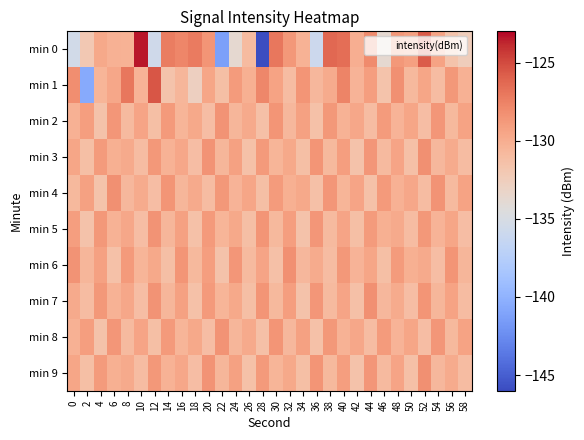

Rank the series by their maximum value, from lowest to highest.

min 2, min 5, min 8, min 3, min 4, min 6, min 7, min 9, min 1, min 0